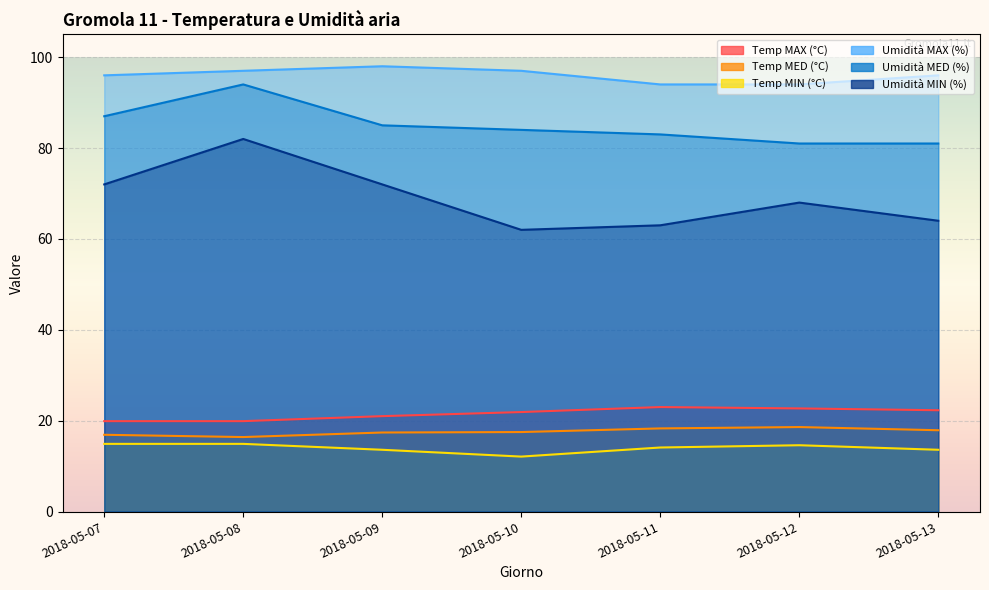

At how many categories does at least one series exceed 40?

7